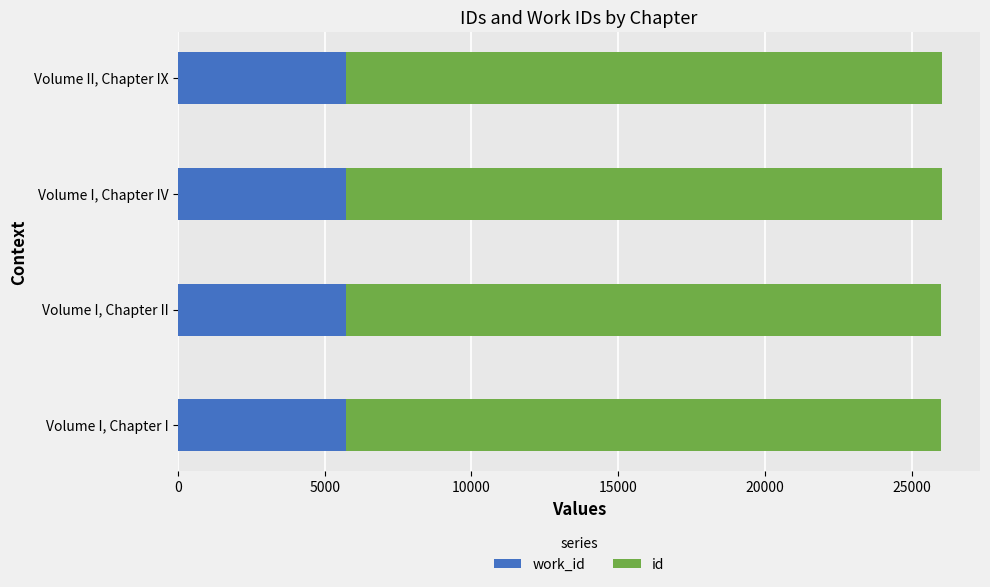

What is the total value across all series at Volume I, Chapter IV?

26017